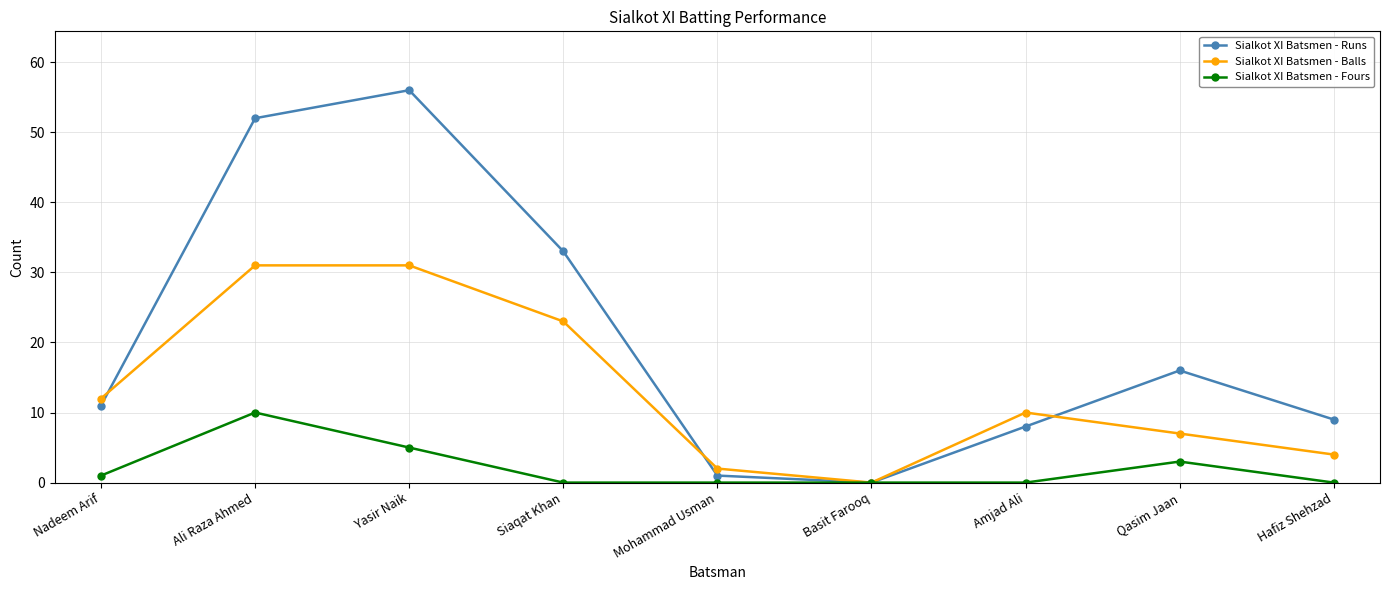

Read the Sialkot XI Batsmen - Balls value at Siaqat Khan.

23